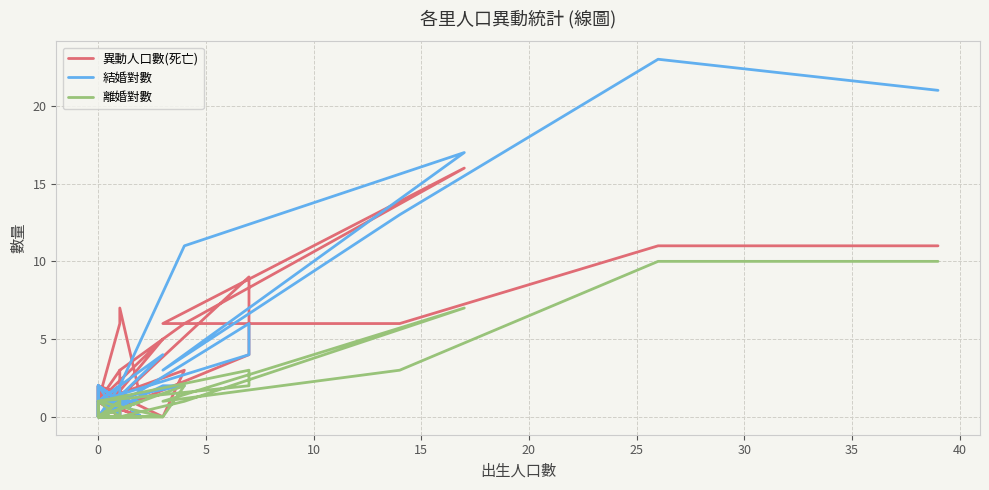

How many interior local peaks does the 異動人口數(死亡) series have?

9